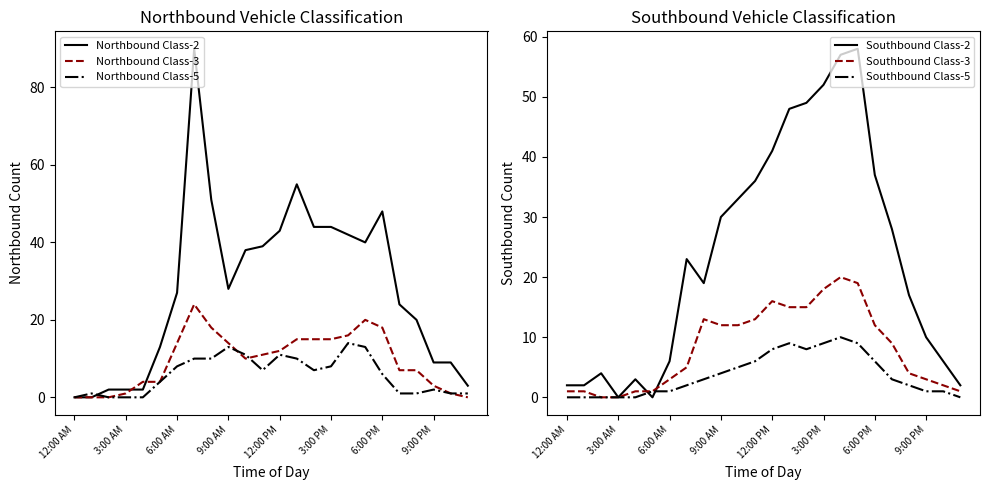

True or false: Southbound Class-2 has more than 0 interior local peaks.

True